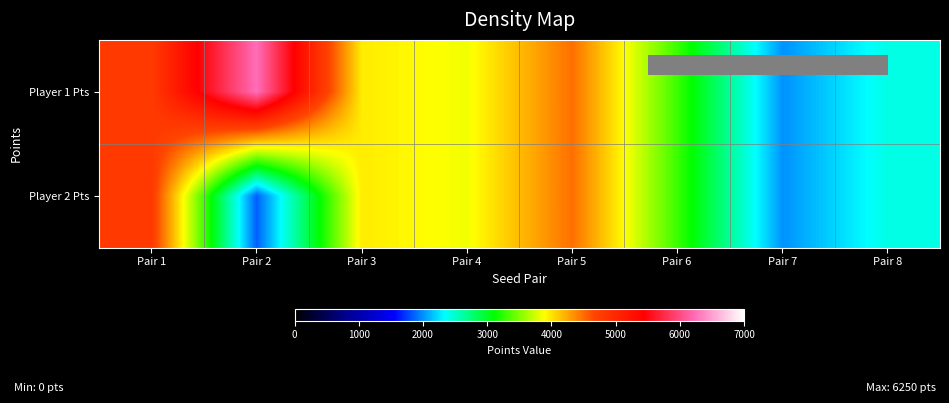

At which category is the sum across all series the highest?

Pair 1